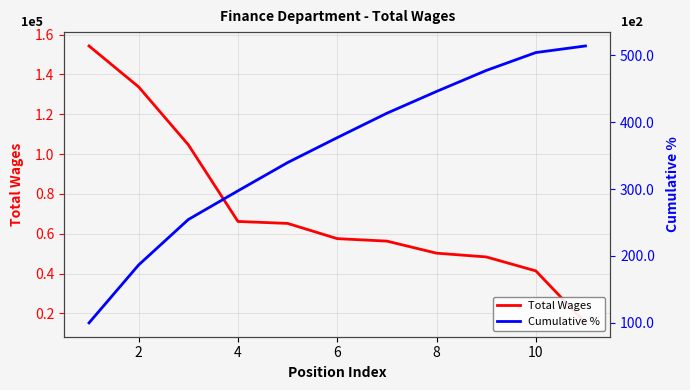

True or false: Total Wages and Cumulative % cross at least once.

False